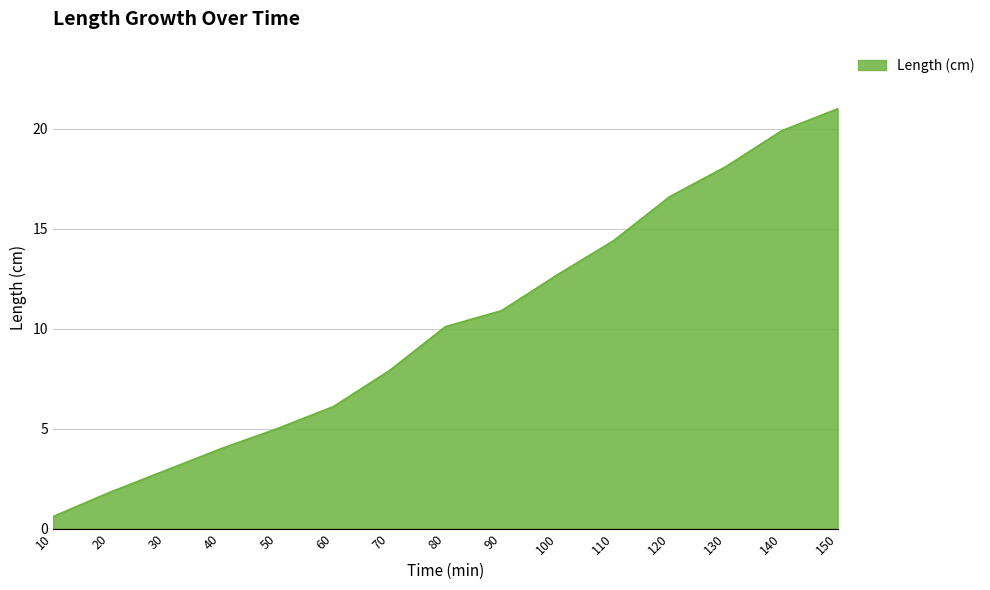

Which has a higher value, 50 or 140?

140